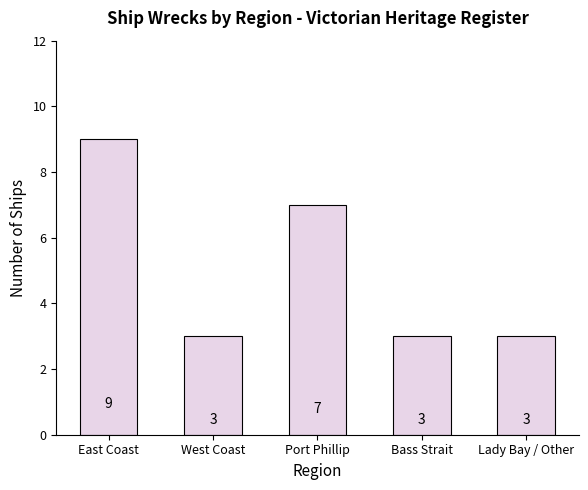

What is the label of the 3rd bar from the left?

Port Phillip